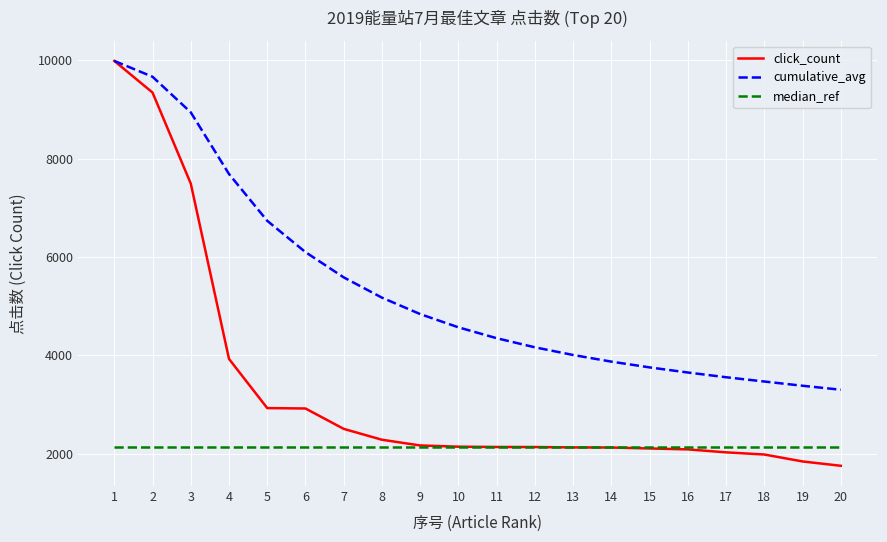

Is the value of click_count at 16 greater than the value of cumulative_avg at 10?

No